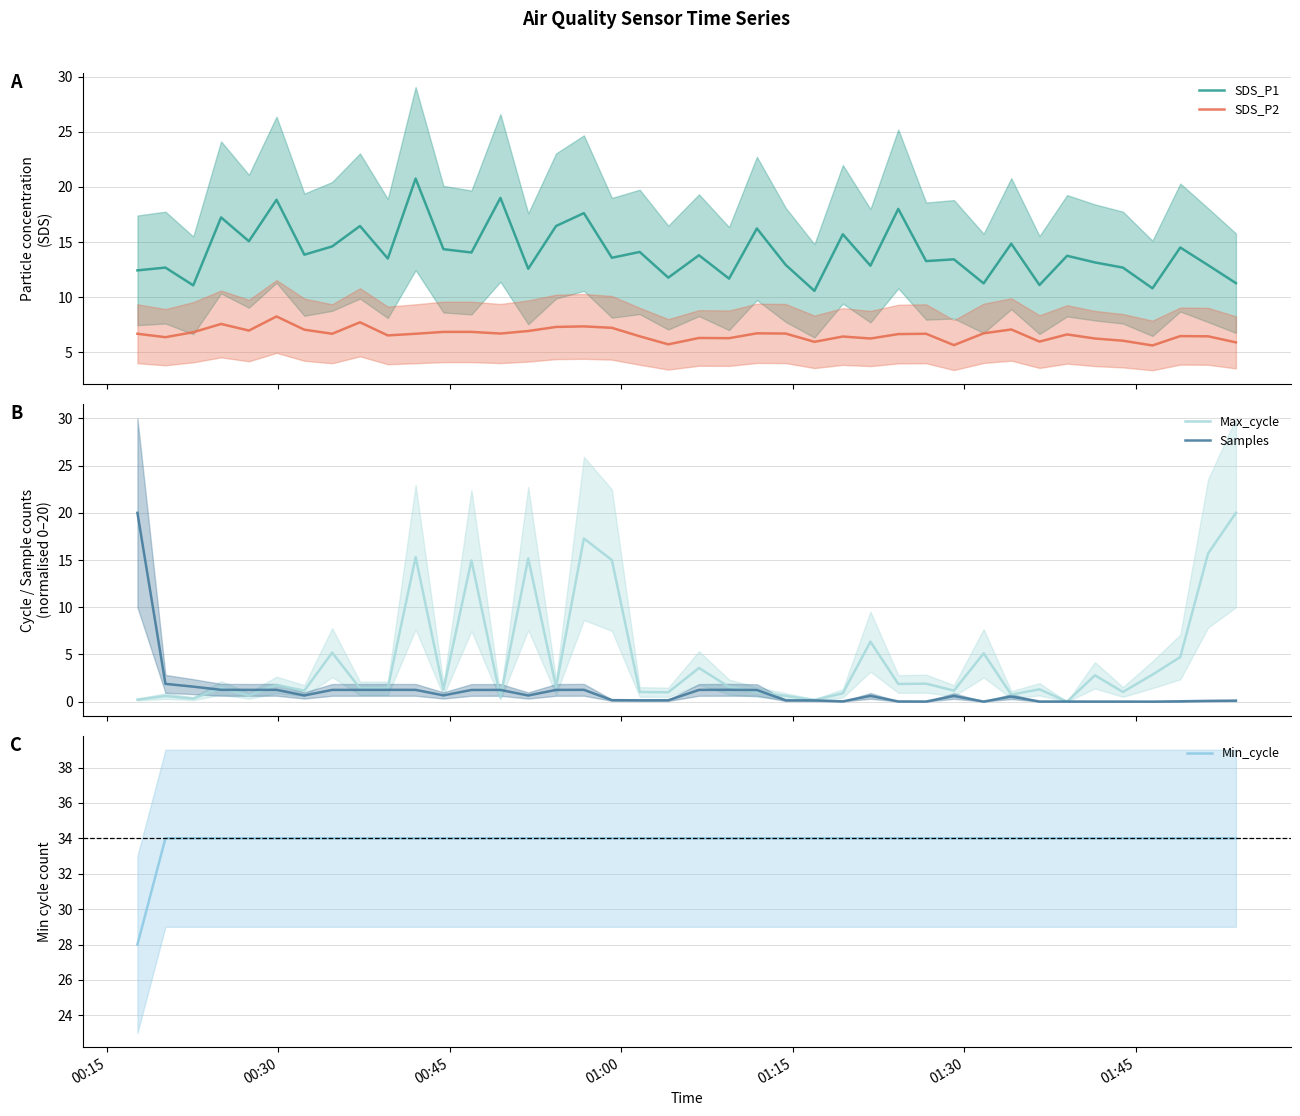

True or false: SDS_P1 and Samples intersect in this chart.

True